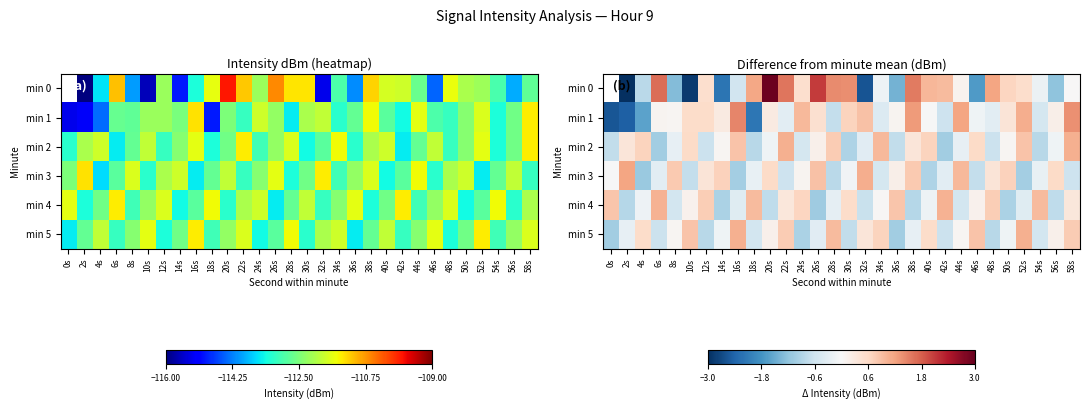

Which category has the highest value across all series?

20s